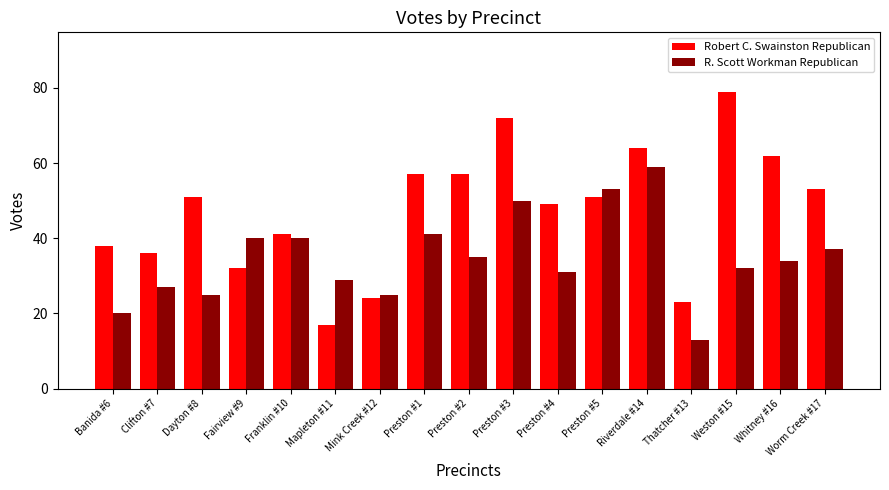

Which series has the largest total across all categories?

Robert C. Swainston Republican